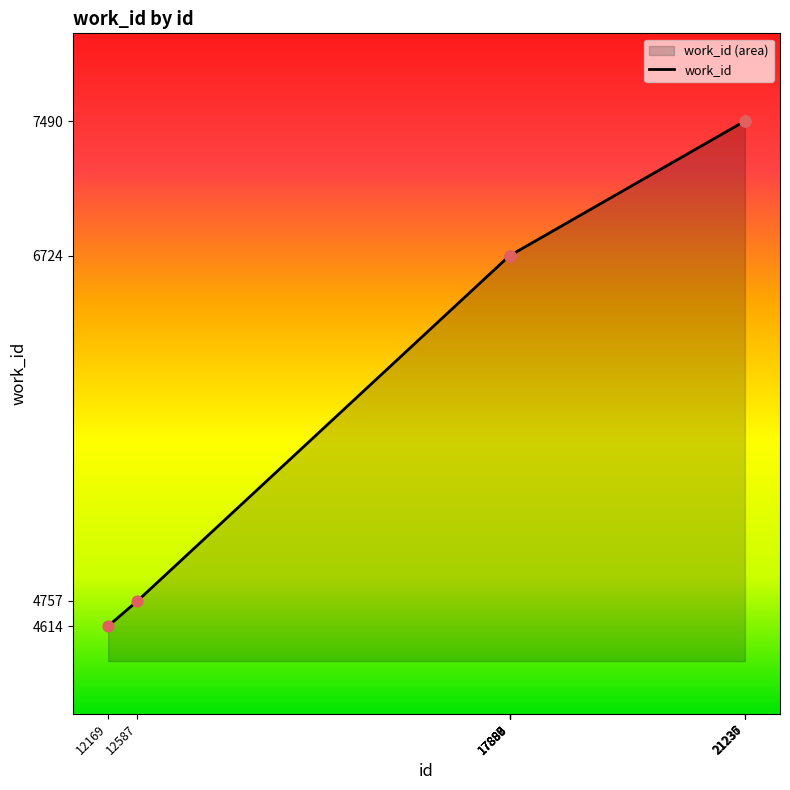

What is the change in value from 17890 to 21236?

+766